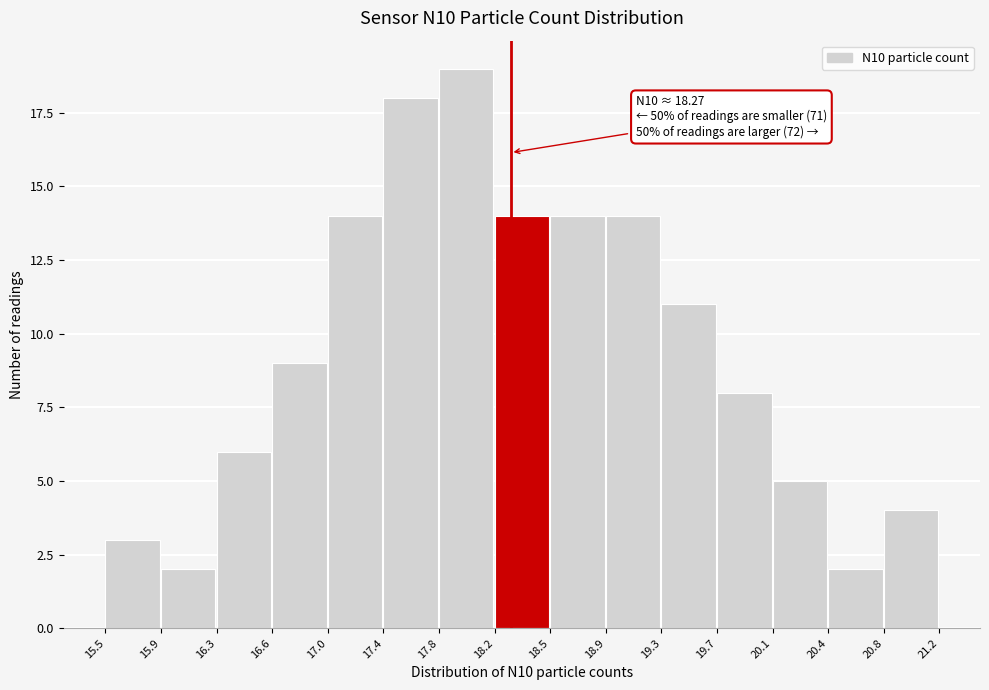

Over which range of the x-axis is the bar tallest?

17.8 to 18.2